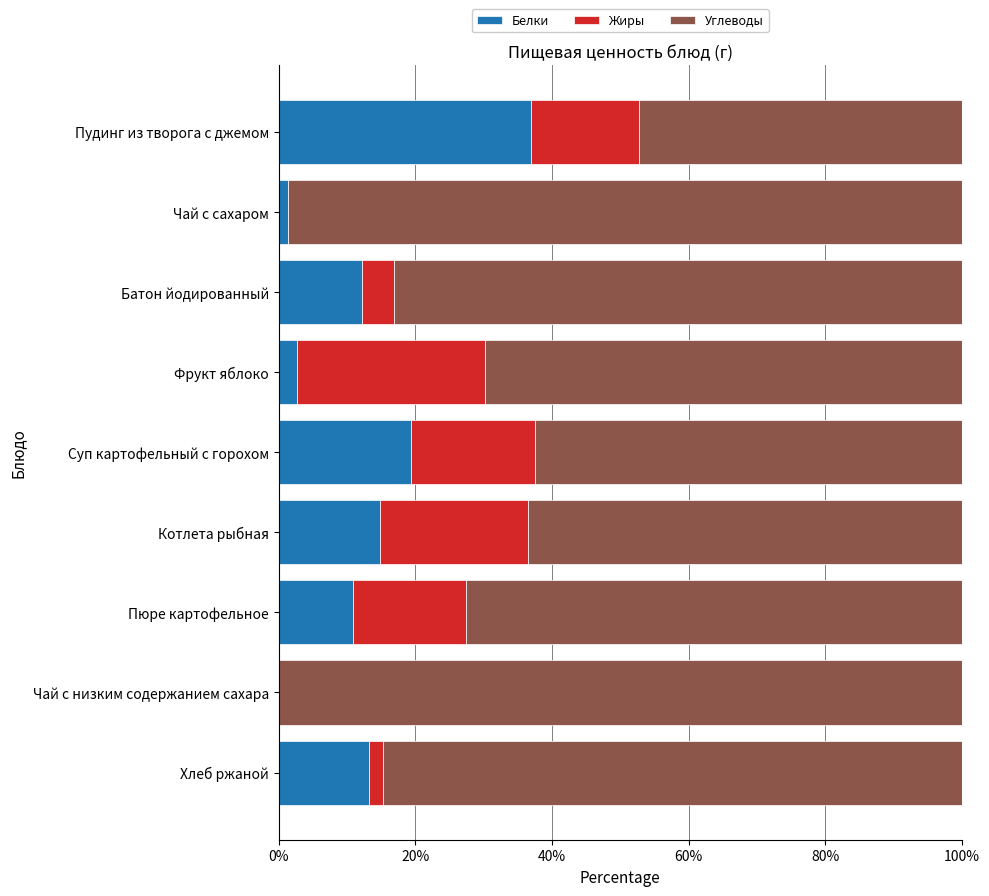

Is it true that Белки equals 12.1 at Батон йодированный?

True